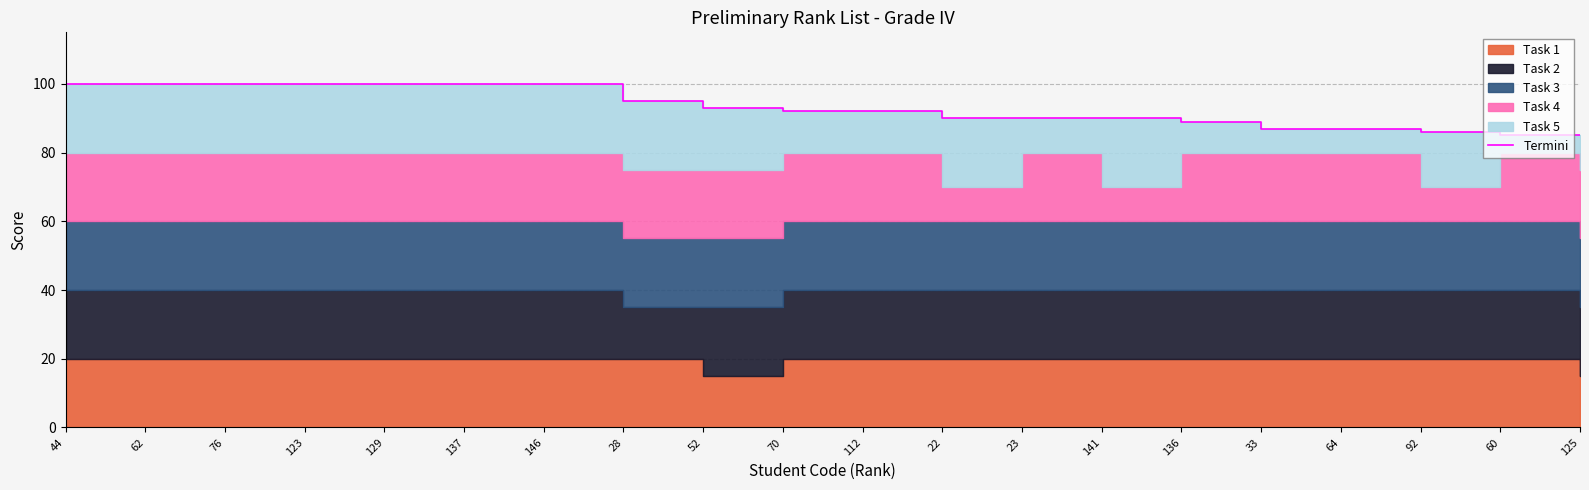

List the labels in order of value, smallest first.

60, 125, 92, 33, 64, 136, 22, 23, 141, 70, 112, 52, 28, 44, 62, 76, 123, 129, 137, 146